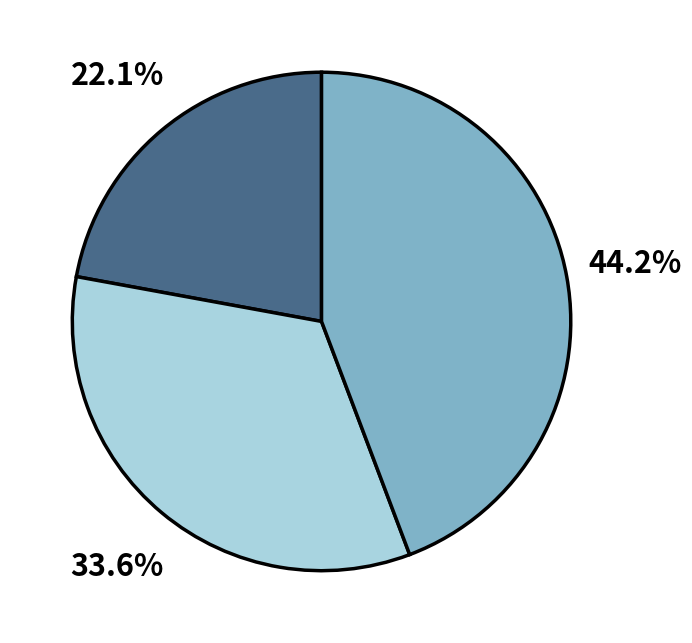

Does any single category account for the majority?

No